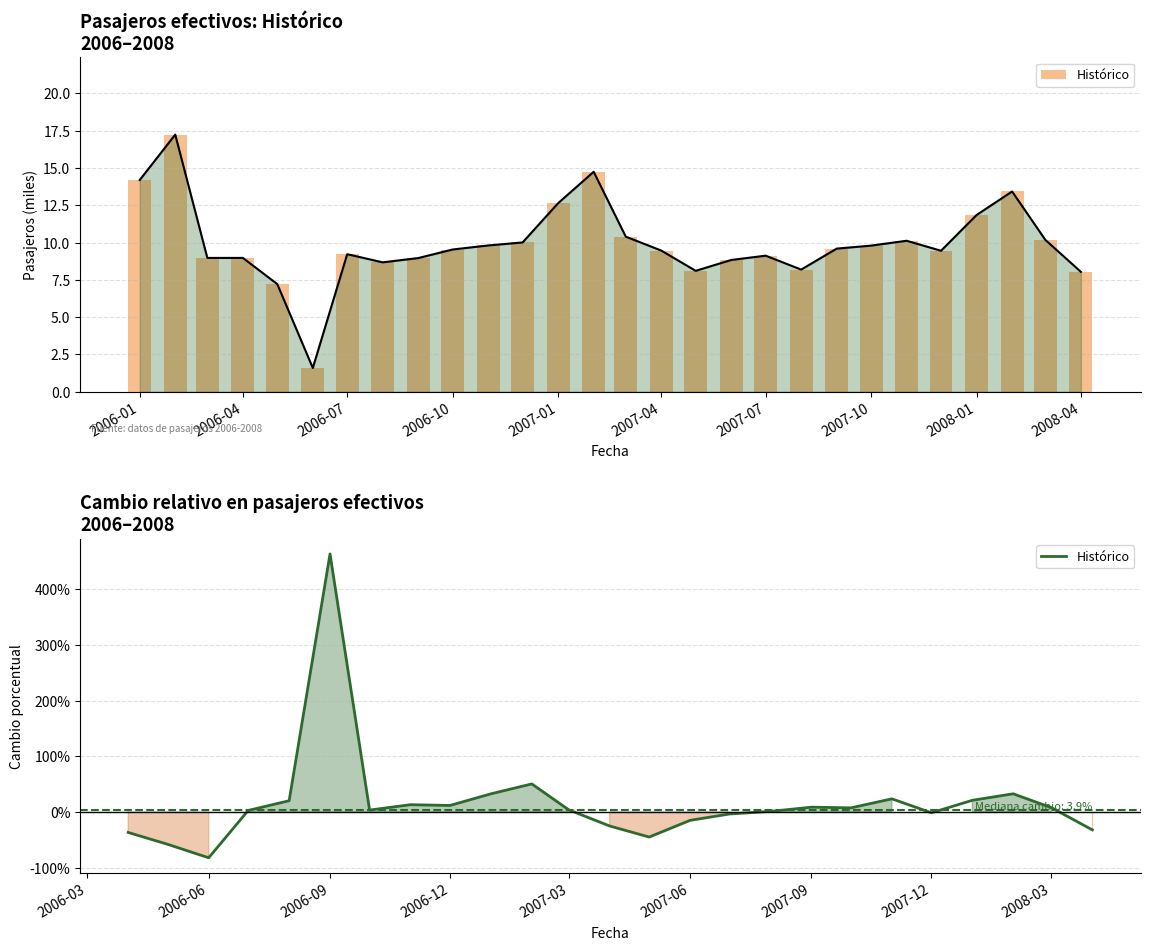

How many data points are above 3?

14